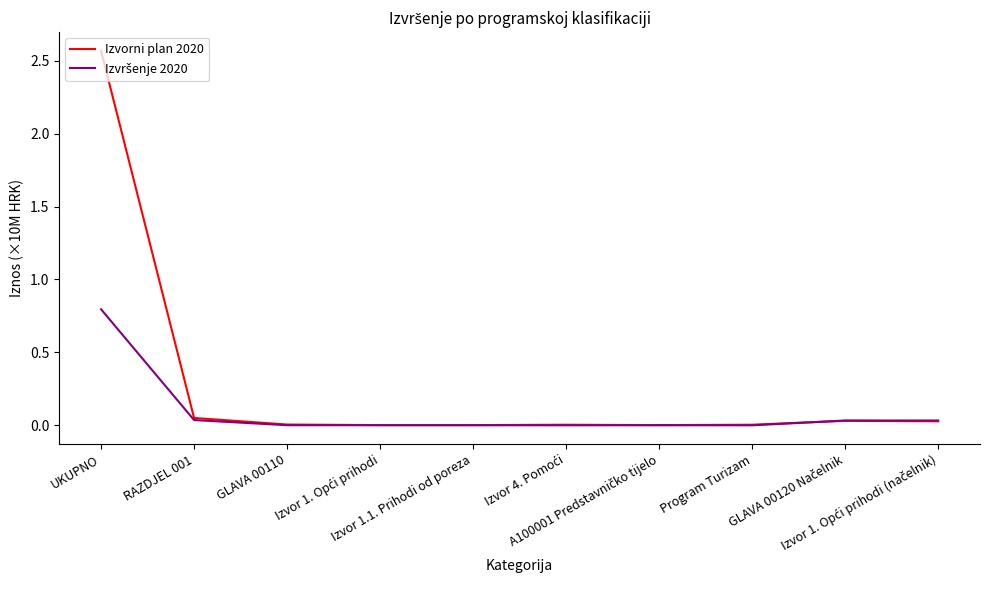

Which series has the largest total across all categories?

Izvorni plan 2020